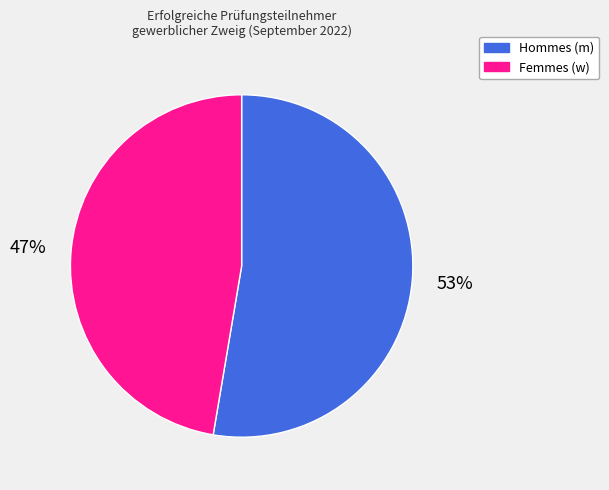

To the nearest percent, what is the average slice percentage?

50%